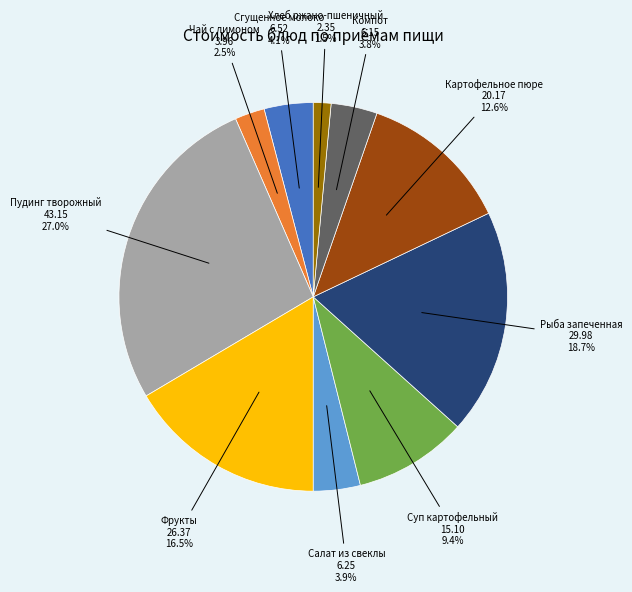

Do Чай с лимоном and Рыба запеченная together represent more than half of the pie?

No